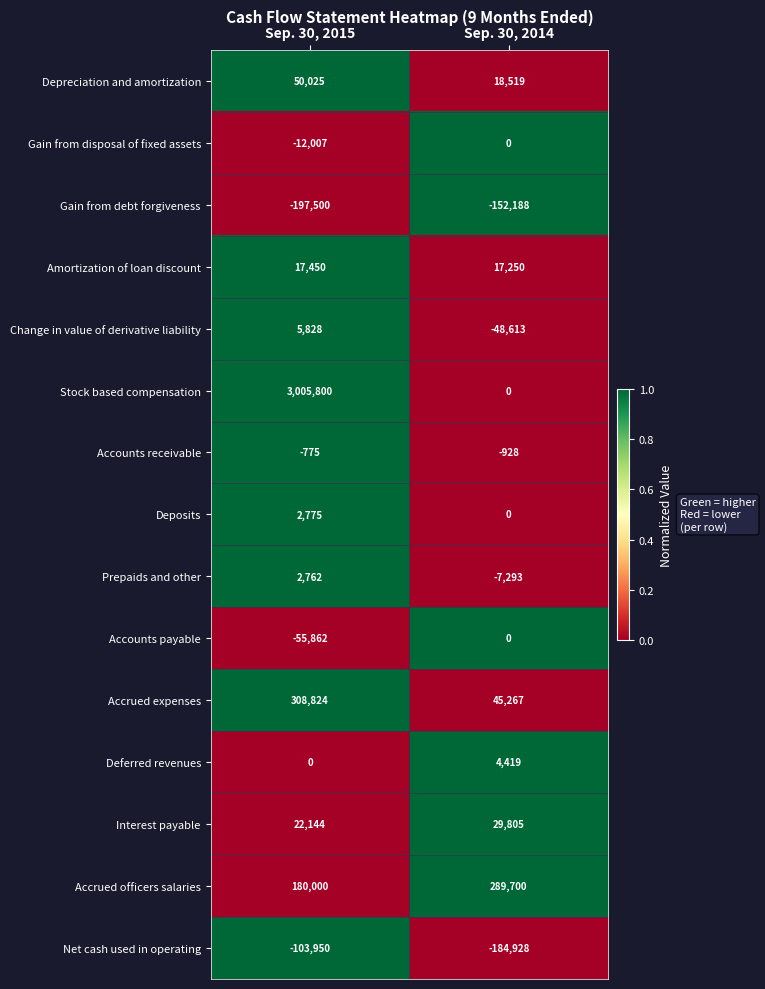

What is the difference between the Change in value of derivative liability values at Sep. 30, 2014 and Sep. 30, 2015?

54441